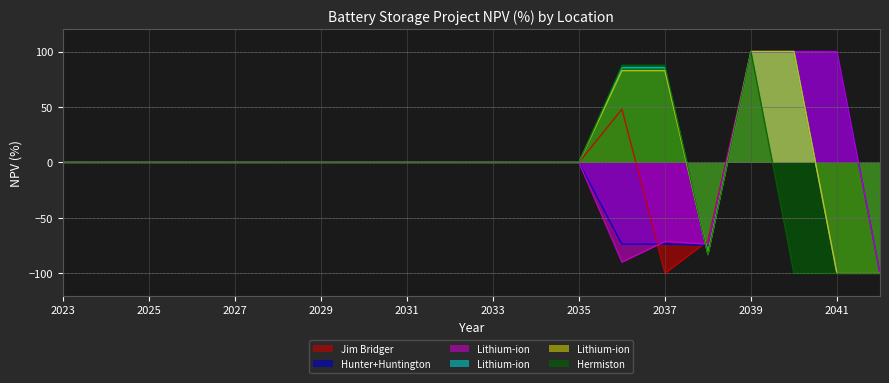

How many lines are shown in the chart?

6